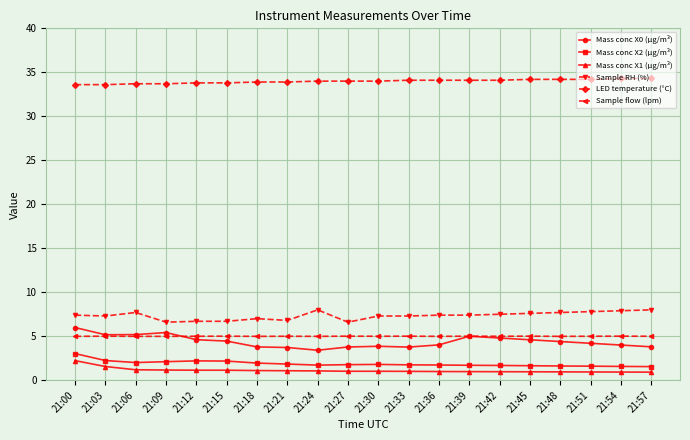

True or false: Sample flow (lpm) has a value of 6.9 at 21:36.

False